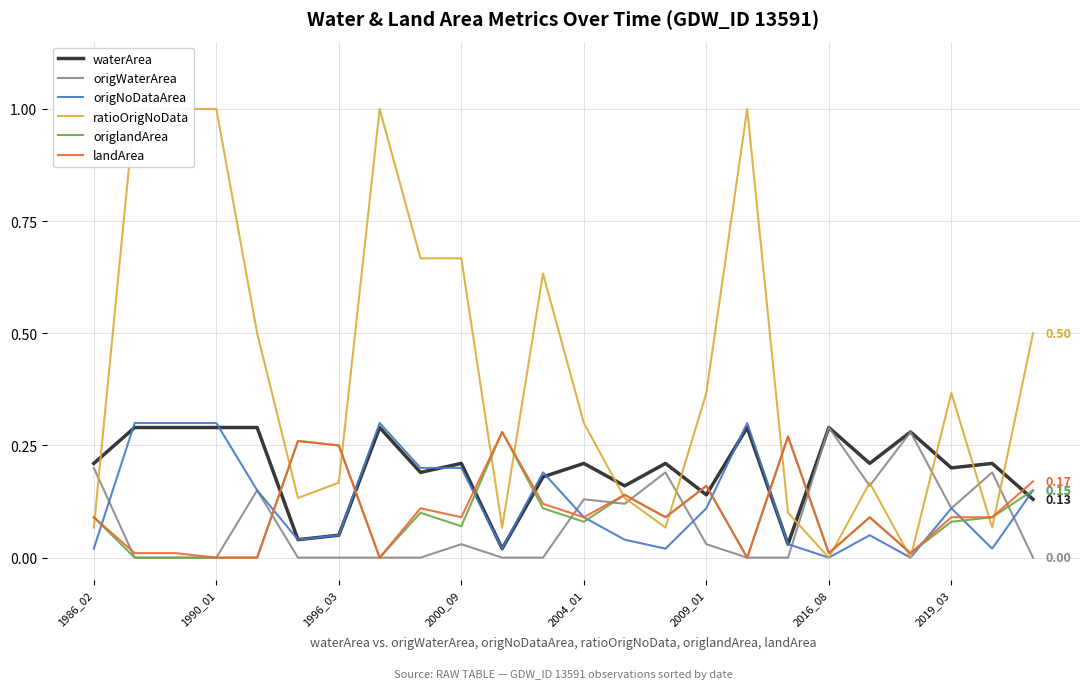

Count the number of data series in this chart.

6